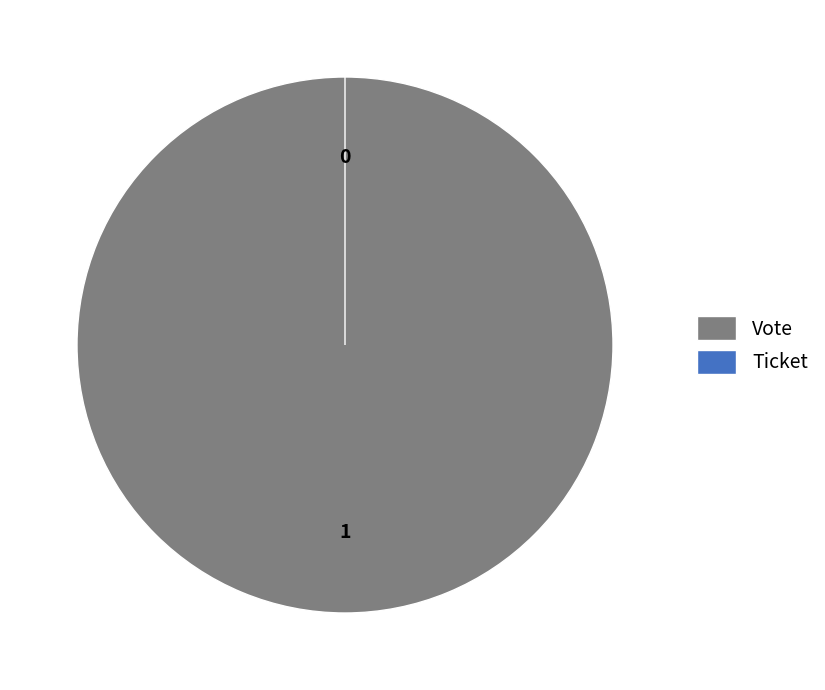

Which category has the biggest portion of the pie?

Vote